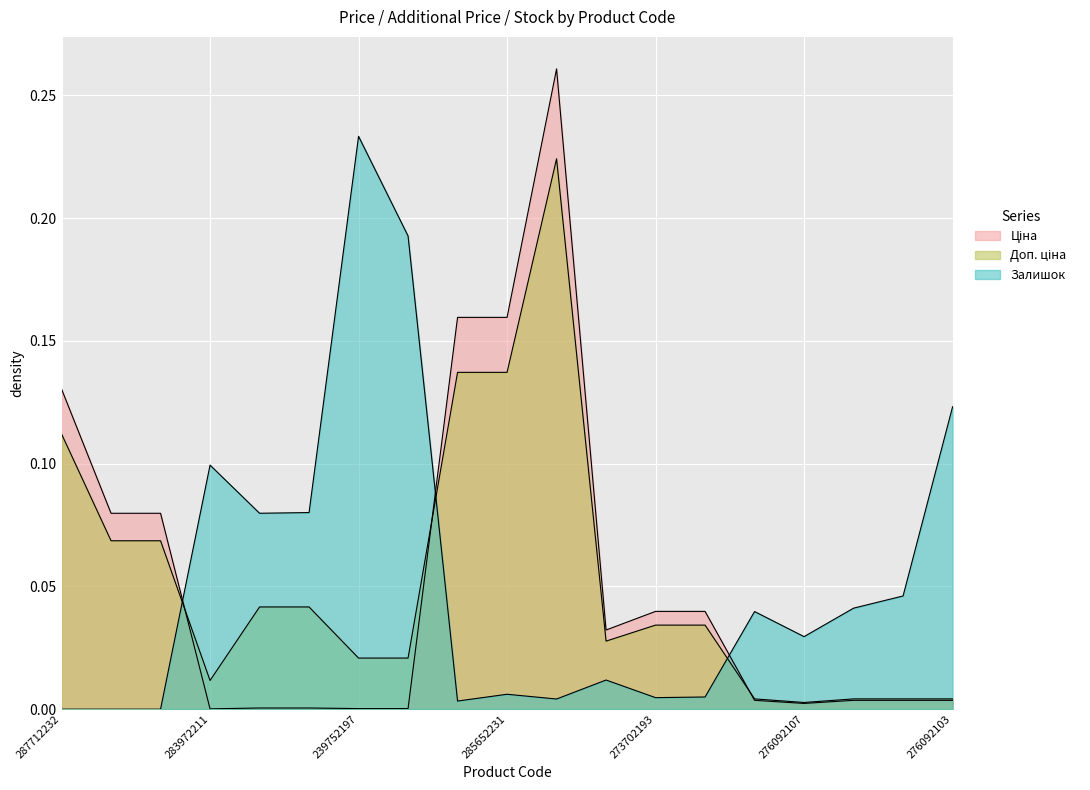

After their last crossing, which series has the higher values: Доп. ціна or Ціна?

Доп. ціна